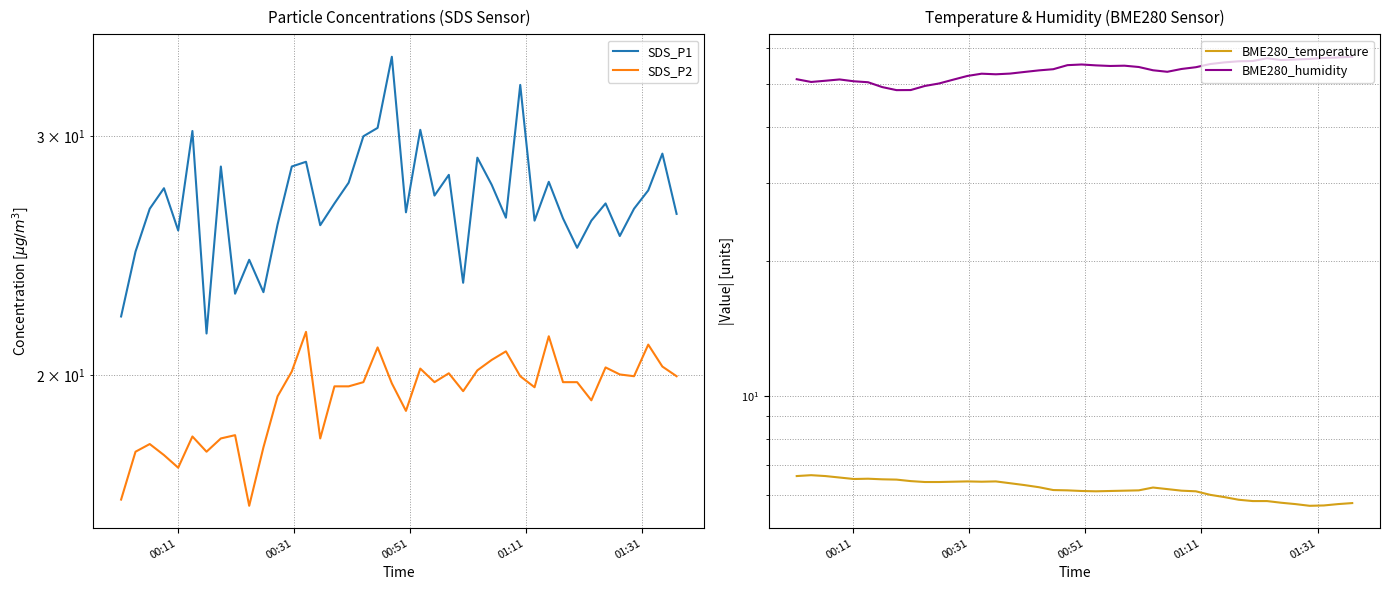

How many lines are shown in the chart?

4